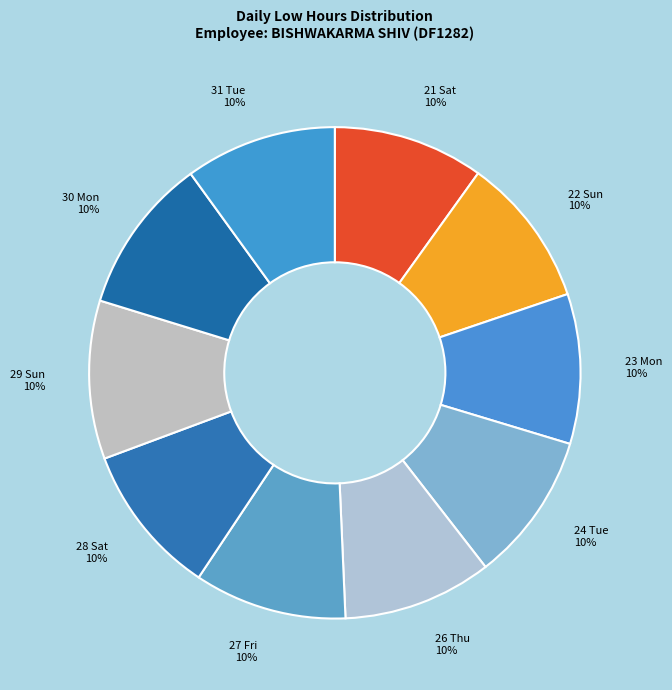

Does any single category account for the majority?

No